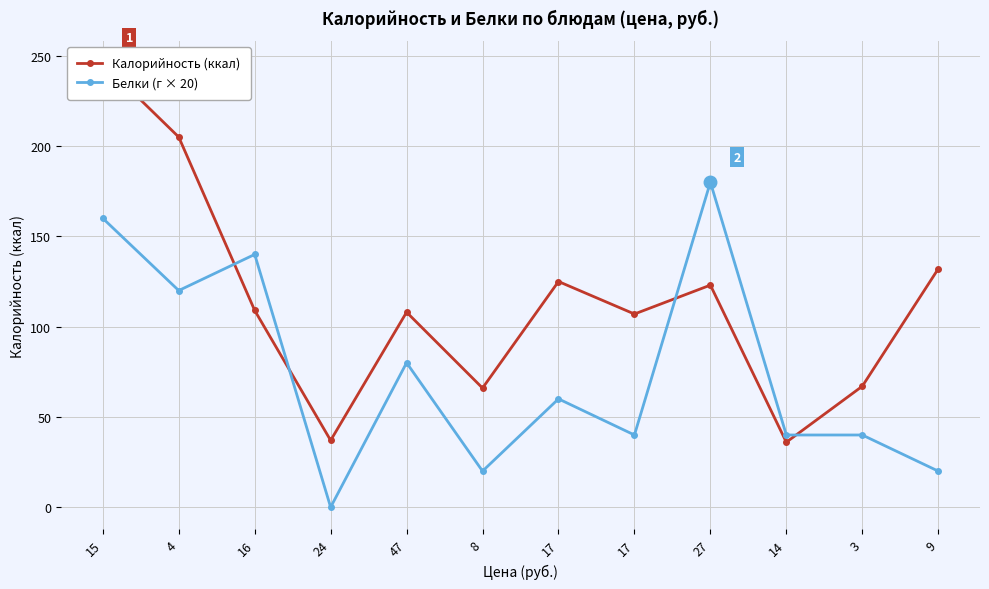

Where do Калорийность (ккал) and Белки (г × 20) first cross each other?

4 and 16